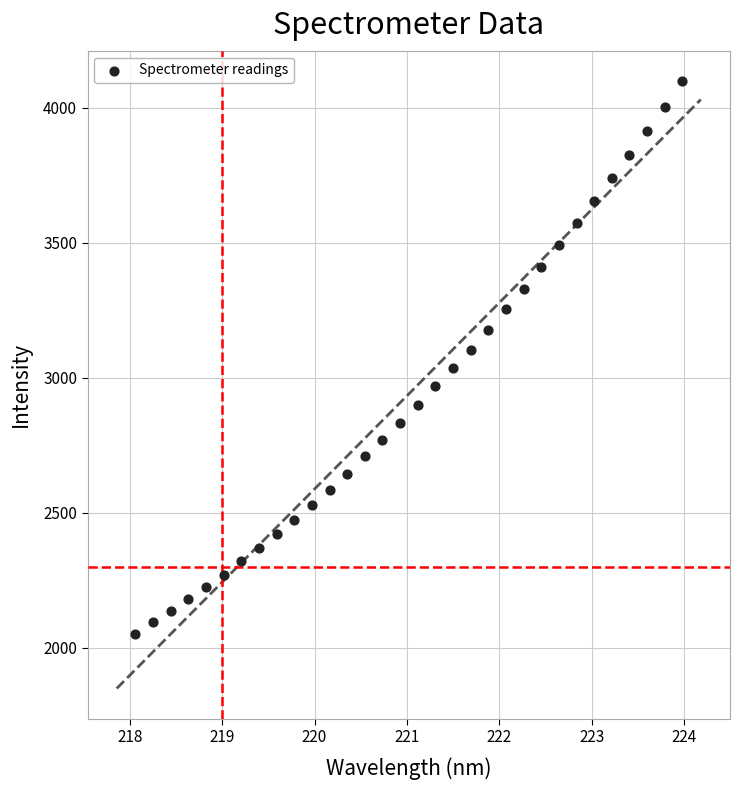

What is the range of X values (max minus min)?

5.9